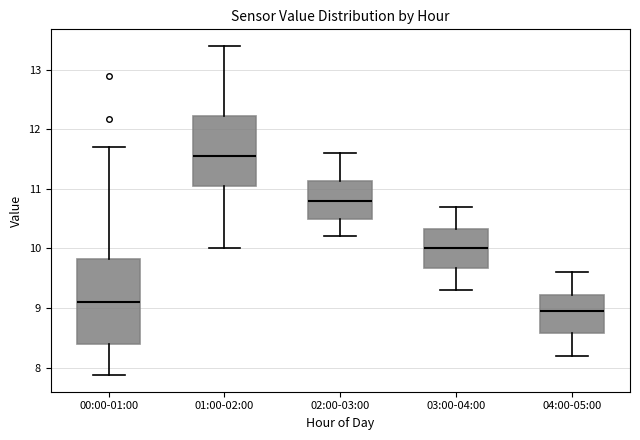

Which box has the lowest median line?

04:00-05:00